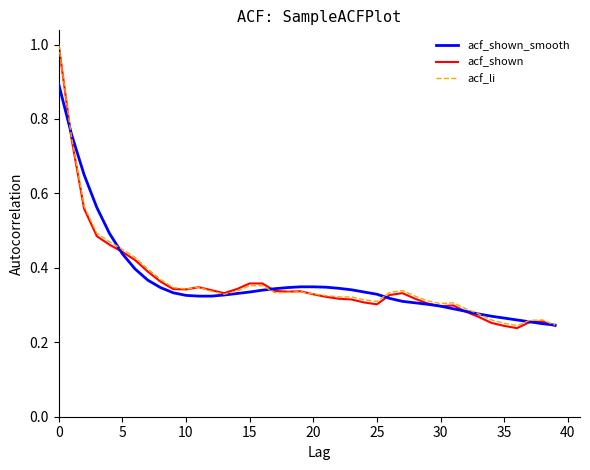

What is the highest value of the acf_li series?

1.0